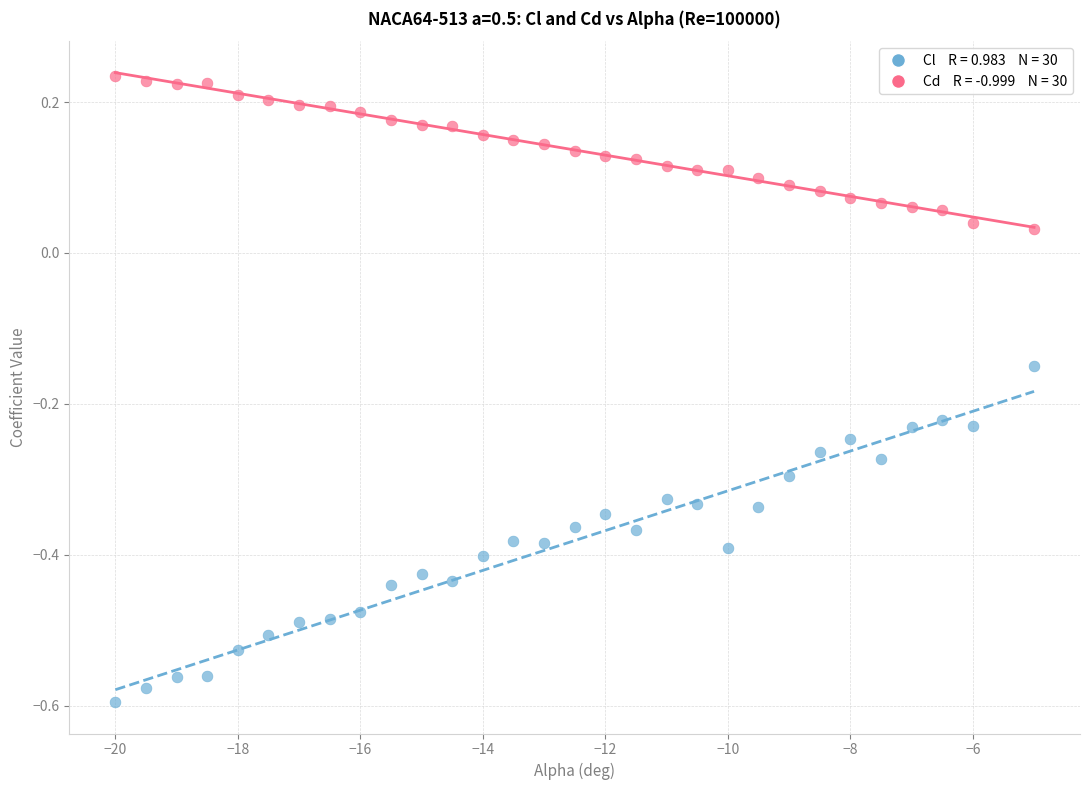

Across all data points, what is the range of Y values (max minus min)?

0.8